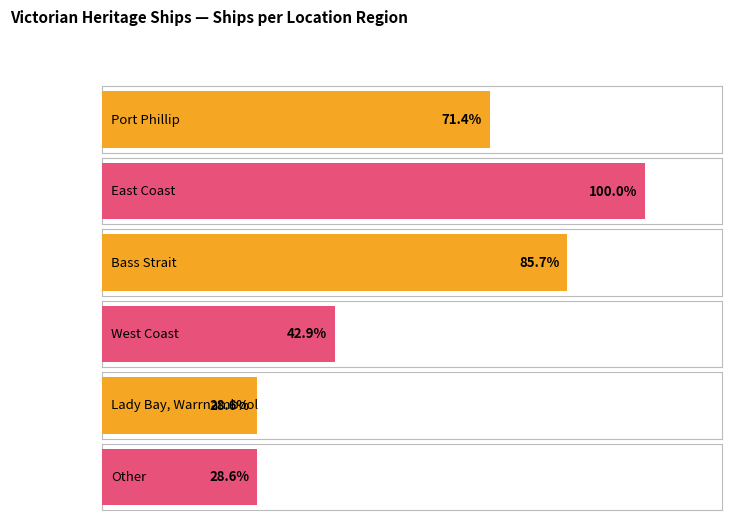

Between Port Phillip and Other, which is larger?

Port Phillip